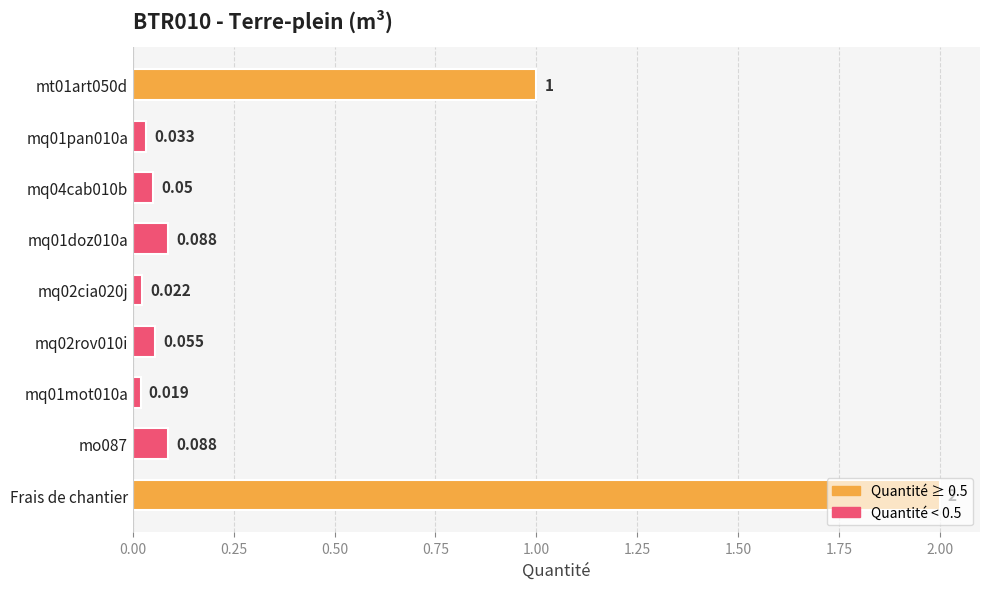

Count the number of categories in the chart.

9